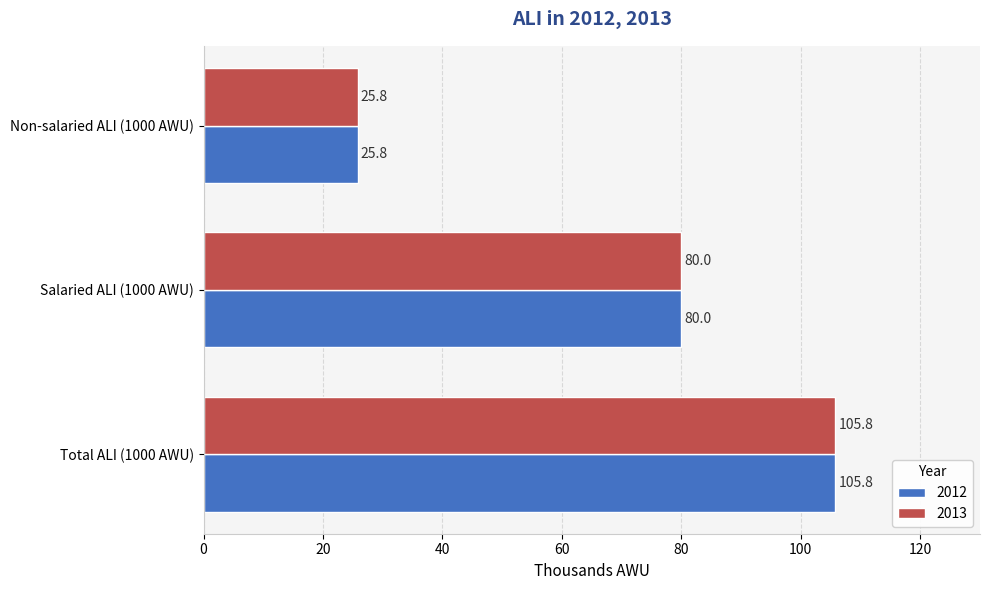

At how many categories does at least one series exceed 47?

2